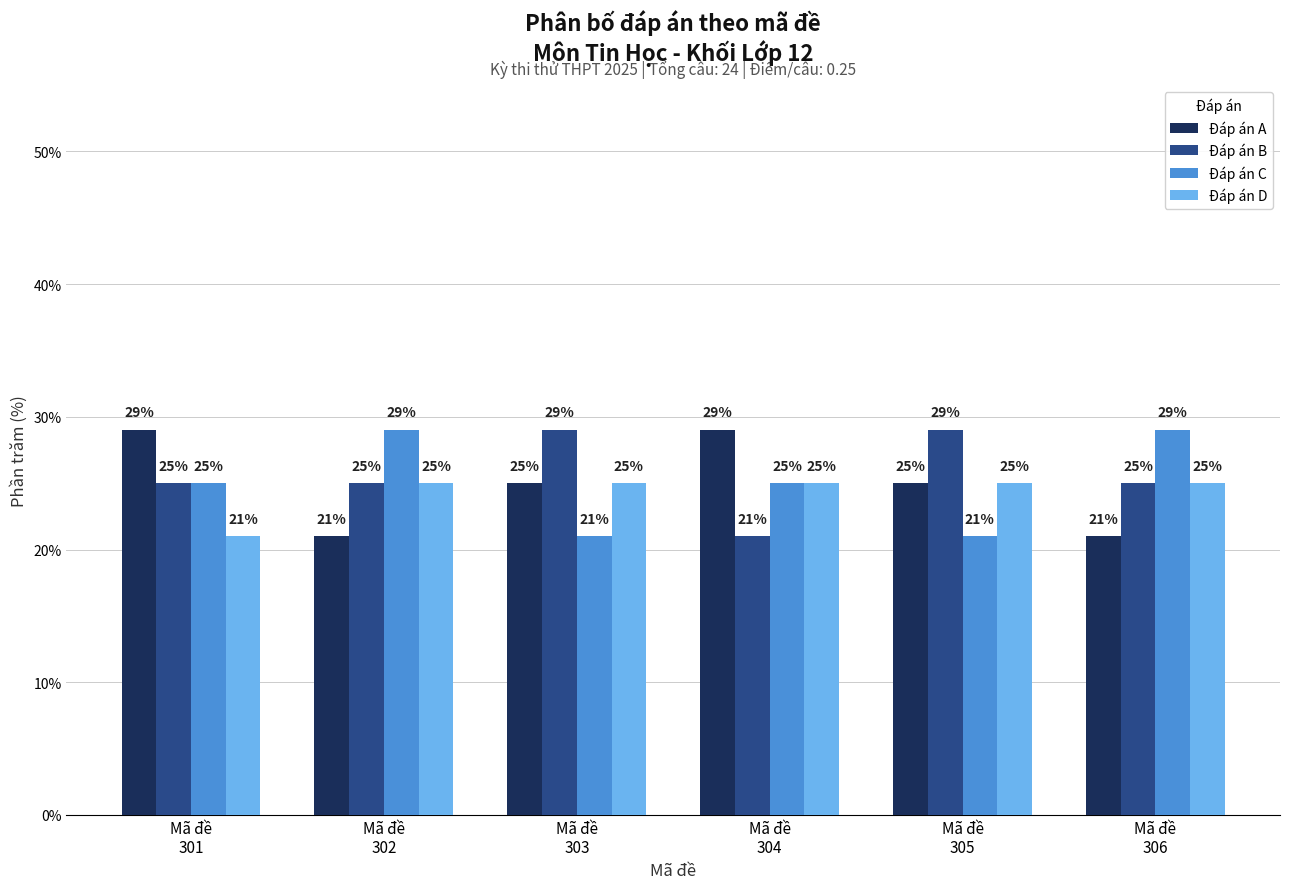

What is the sum of all Đáp án B values?

154